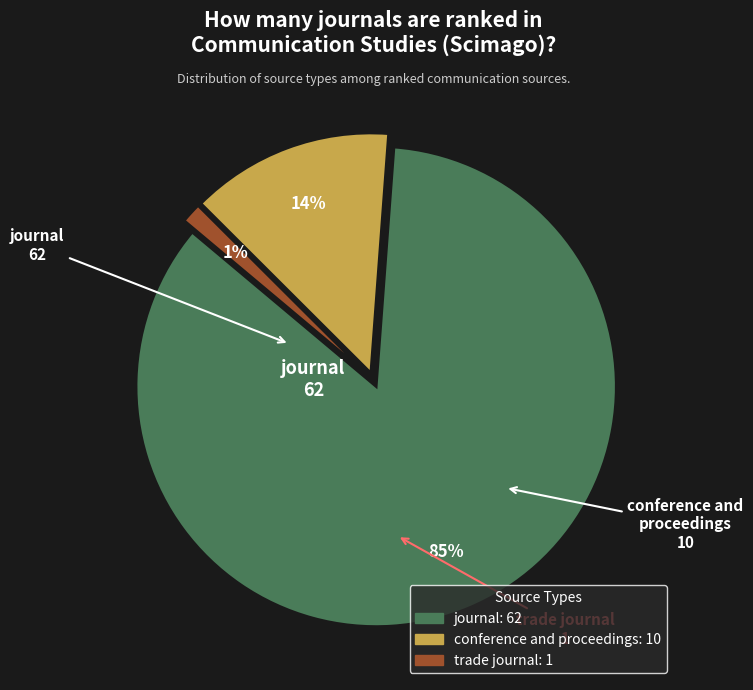

True or false: trade journal accounts for 1% of the total.

True